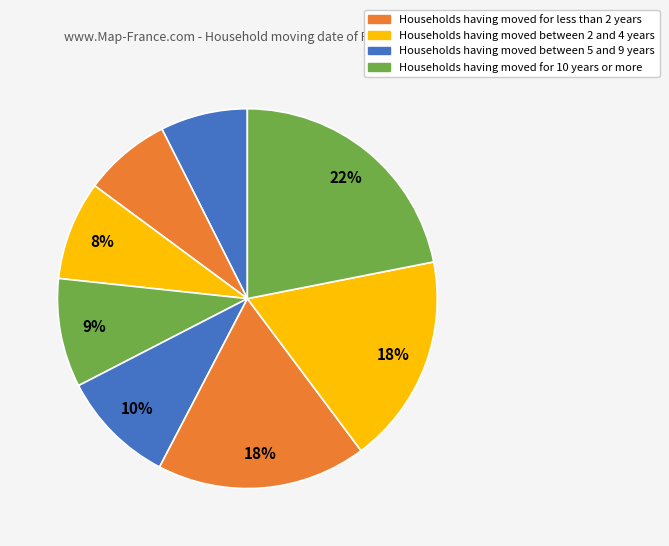

Does any single category account for the majority?

No